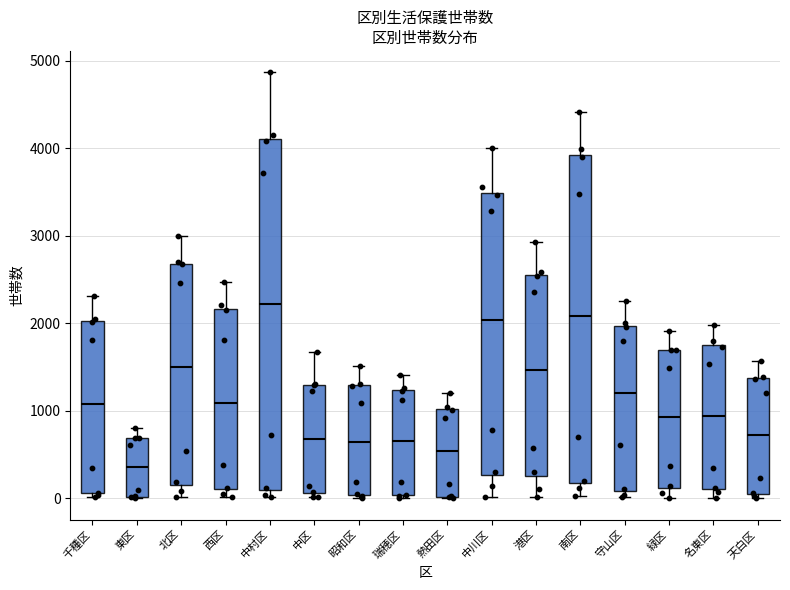

Where is the lower edge of the box for 港区 on the y-axis? The values are not printed on the chart, so give them approximately, as read against the axis.

300